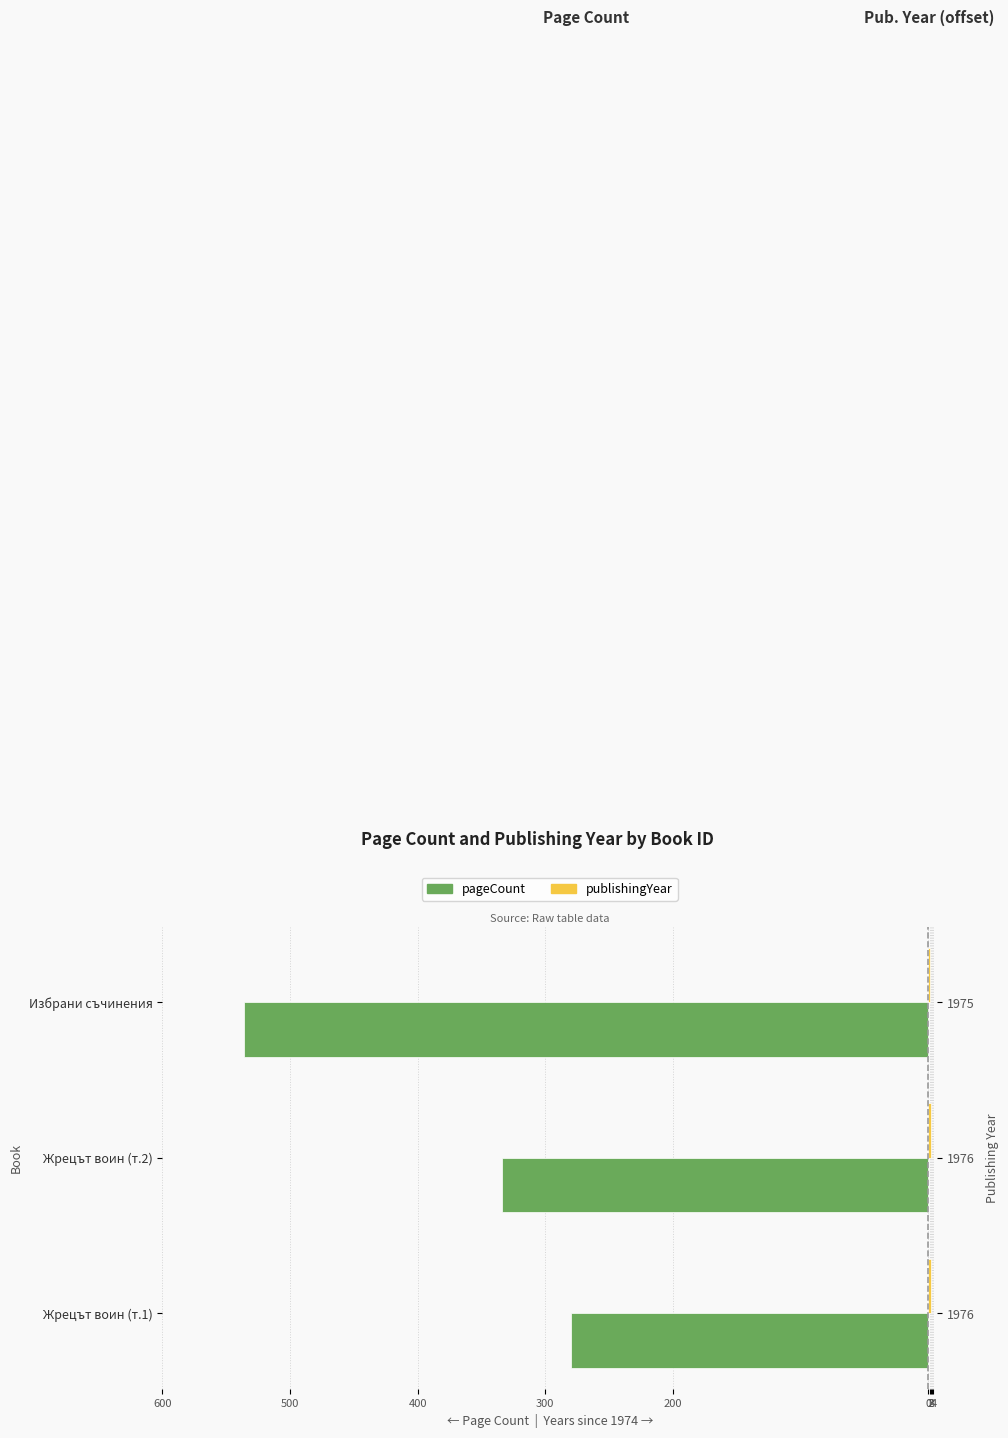

The value of publishingYear at Избрани съчинения is 0. True or false?

False